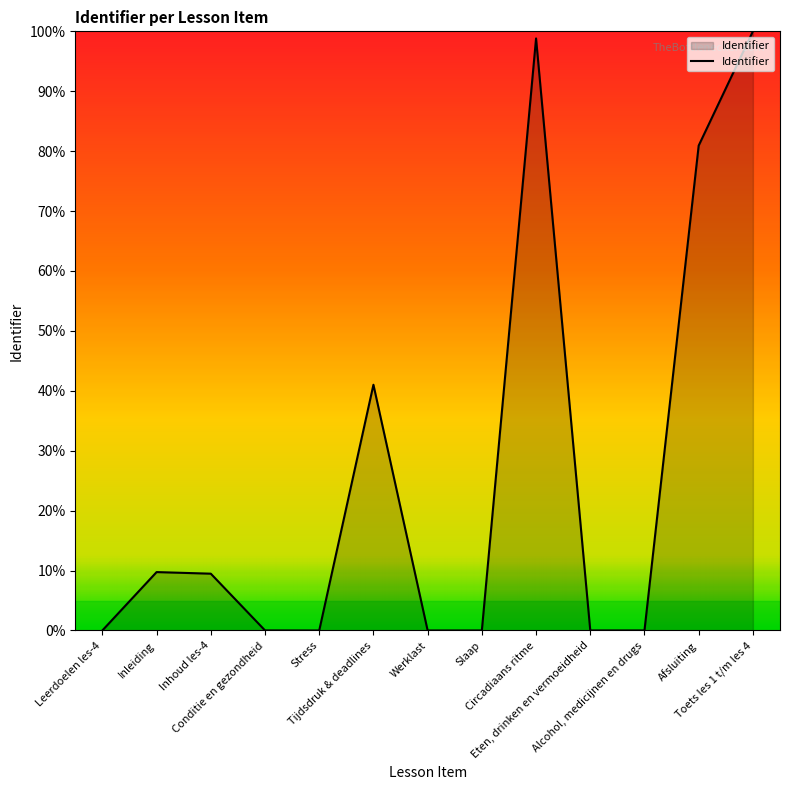

What is the difference between the second highest and second lowest values?

98.8